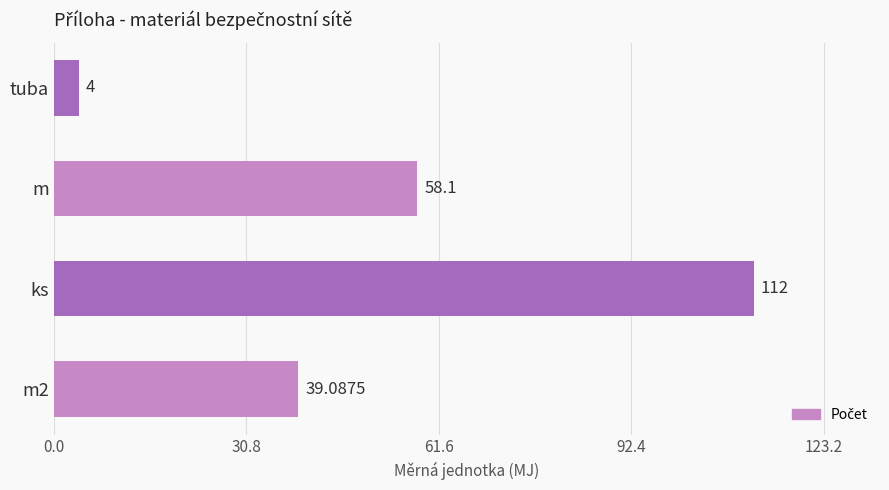

List the labels in order of value, smallest first.

tuba, m2, m, ks